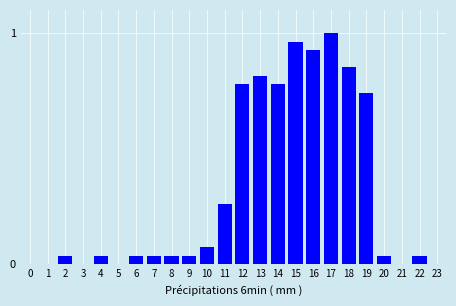

What is the sum of all values?

7.5